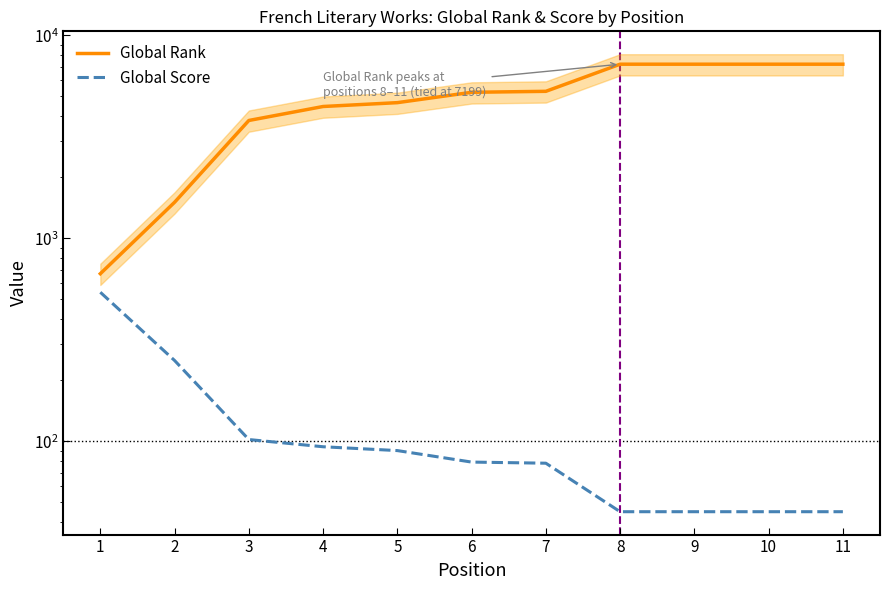

Reading left to right, transcribe all the data shown in this chart.

Global Rank: 1=669	2=1504	3=3803	4=4456	5=4655	6=5235	7=5293	8=7199	9=7199	10=7199	11=7199
Global Score: 1=542	2=250	3=102	4=94	5=90	6=79	7=78	8=45	9=45	10=45	11=45